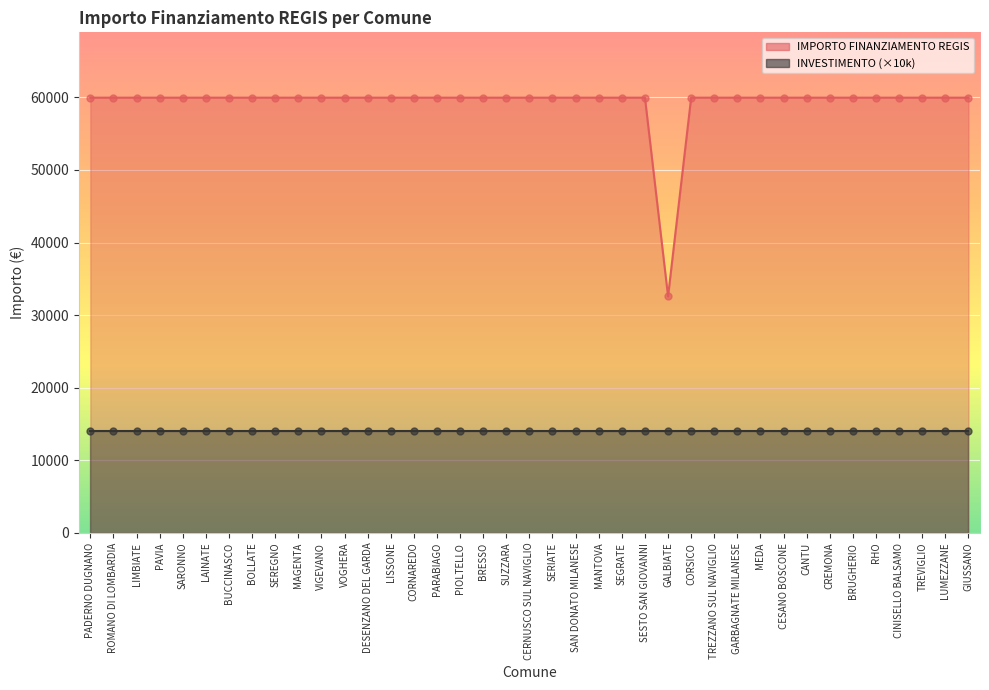

What is the ratio of the value at PIOLTELLO to the value at BRUGHERIO?

1.0